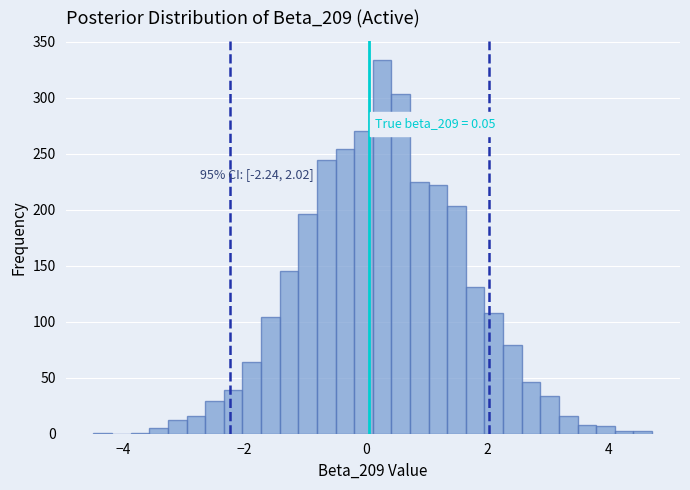

Read against the x-axis, roughly where is the centre of the tallest bar?

0.2